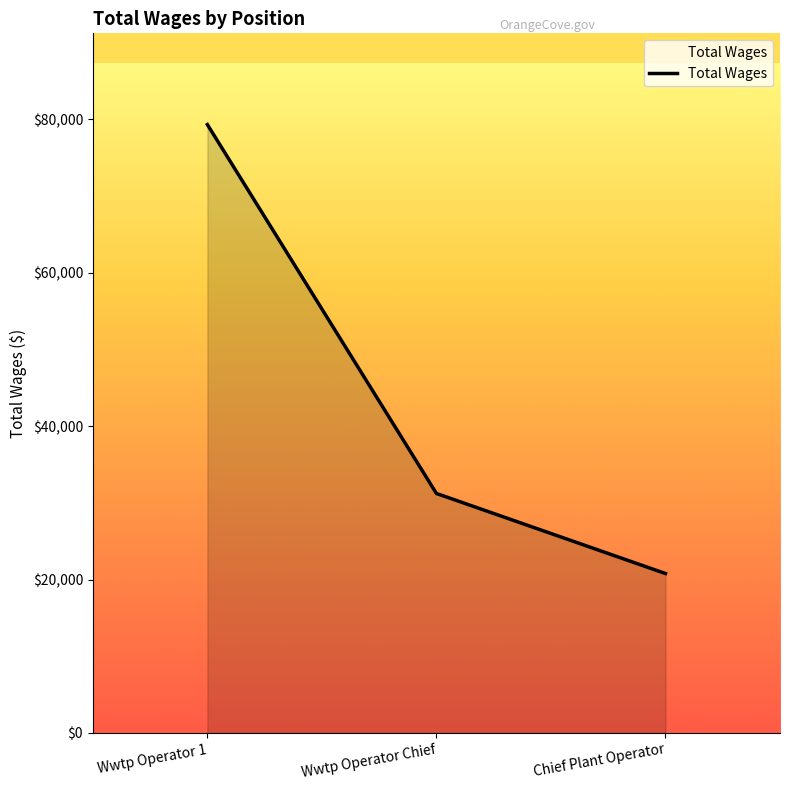

Rank the categories by value from lowest to highest.

Chief Plant Operator, Wwtp Operator Chief, Wwtp Operator 1